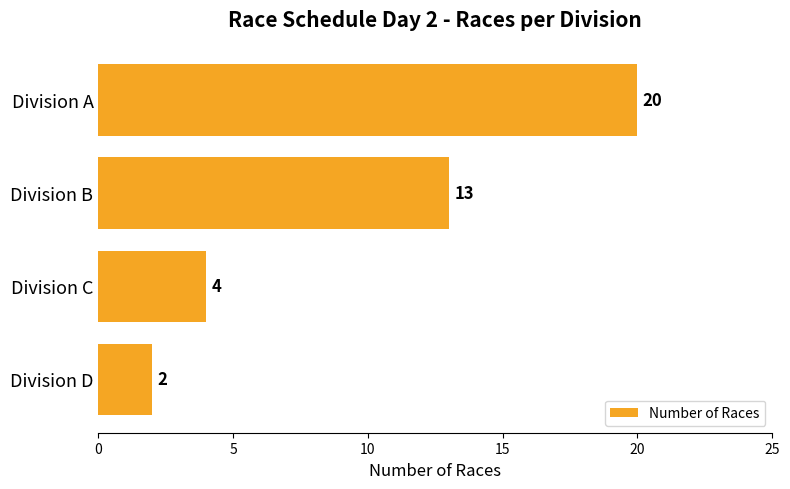

At which label is the value closest to 11?

Division B